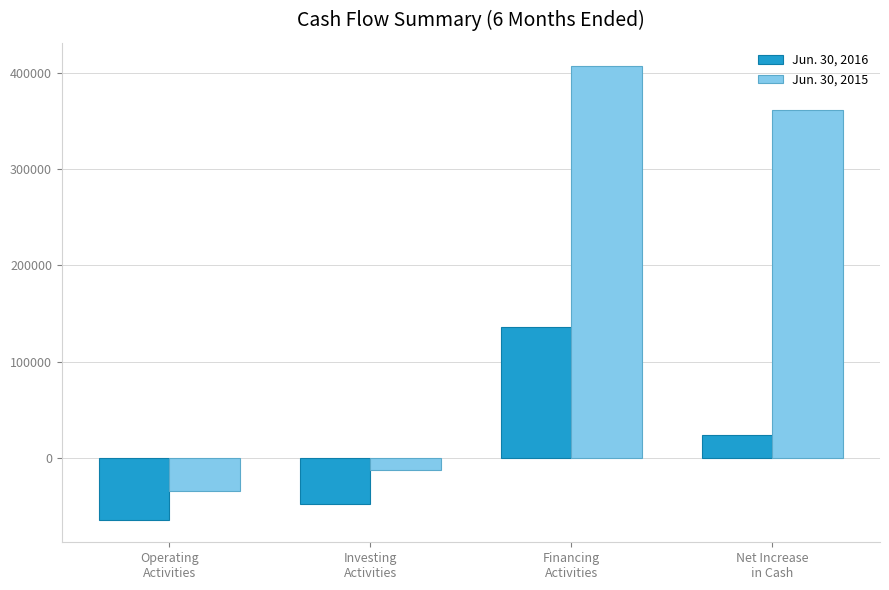

What is the label of the 1st bar from the left?

Operating
Activities